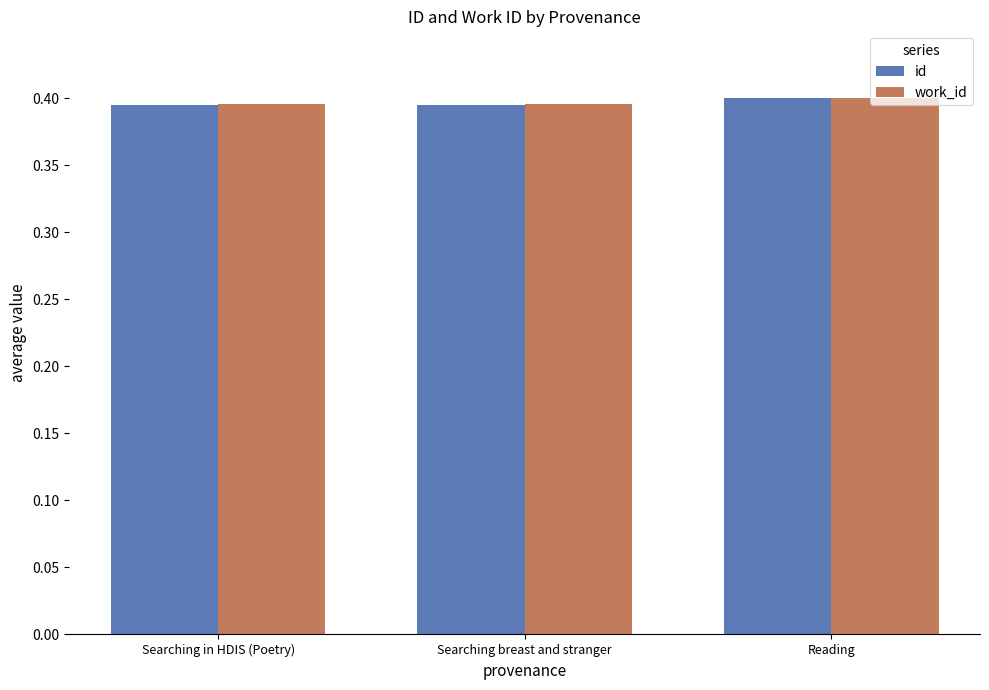

What position from the left is Searching breast and stranger?

2